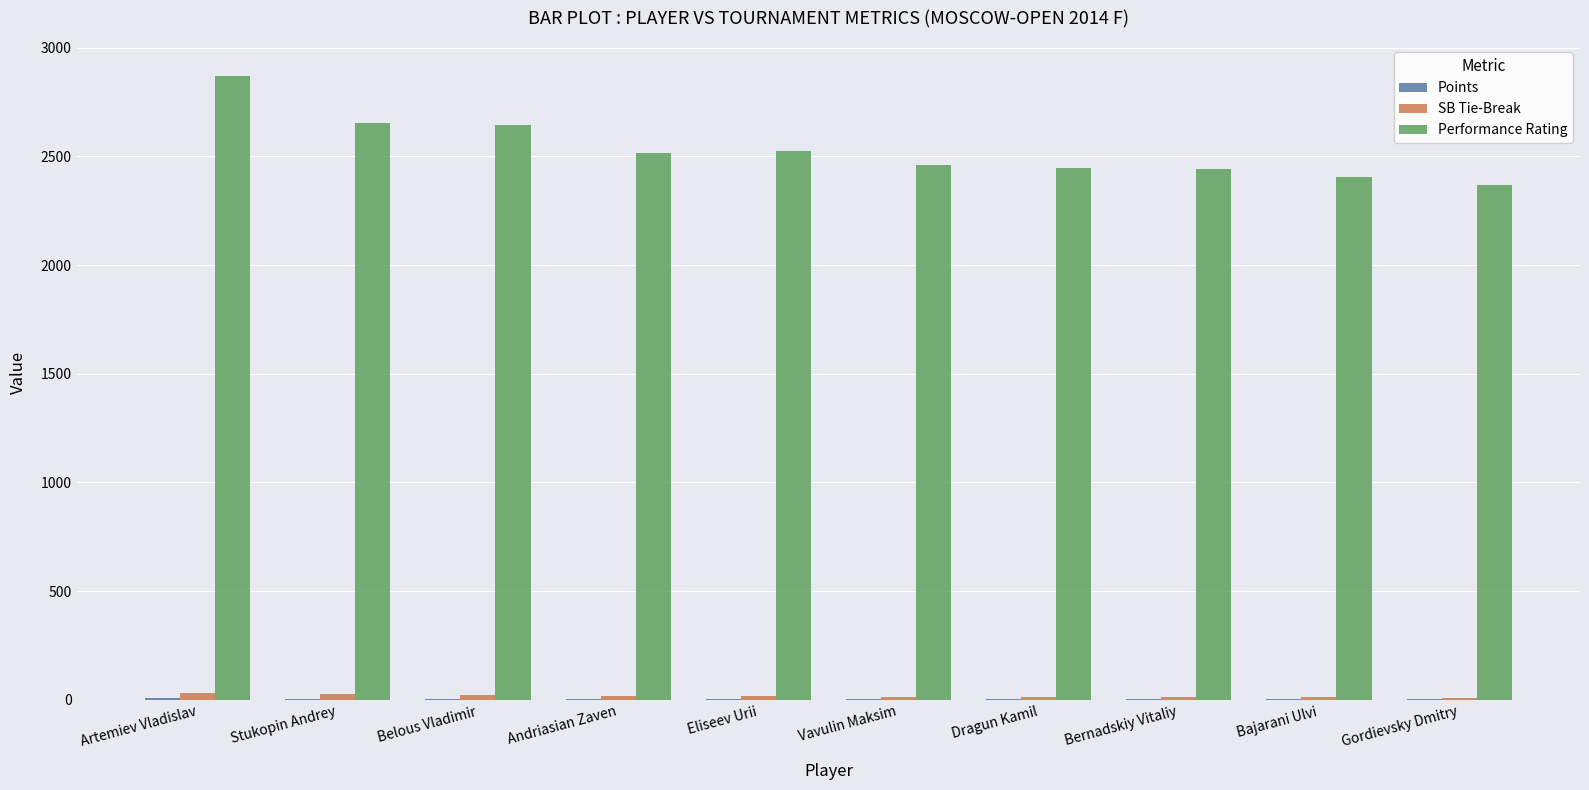

The value of SB Tie-Break at Gordievsky Dmitry is 10.2. True or false?

True